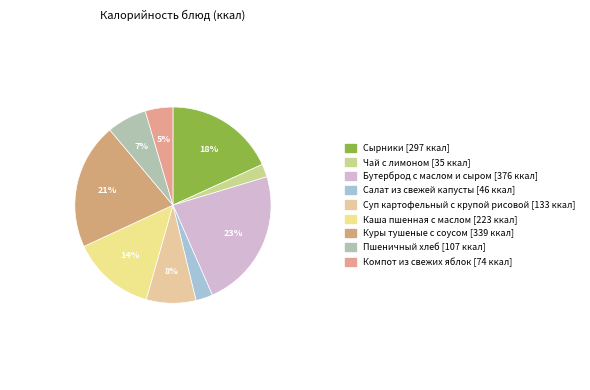

To the nearest percent, what is the difference between the largest and smallest slice percentages?

21%